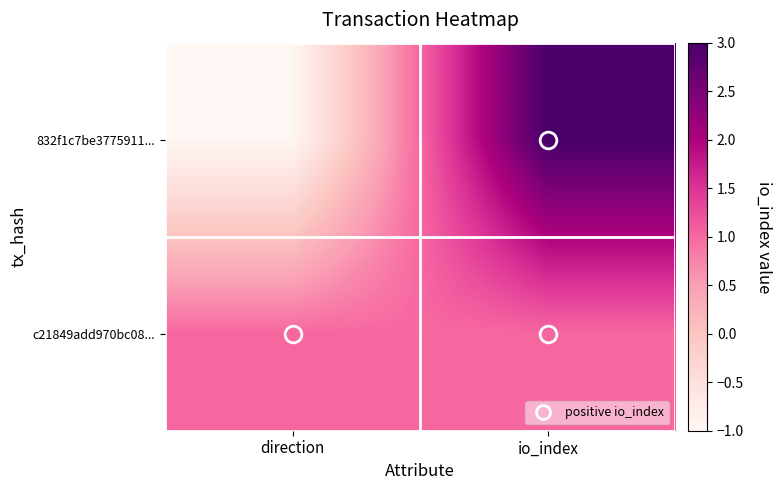

Reading right to left, list all the values displayed in this chart.

832f1c7be3775911...: io_index=3	direction=-1
c21849add970bc08...: io_index=1	direction=1